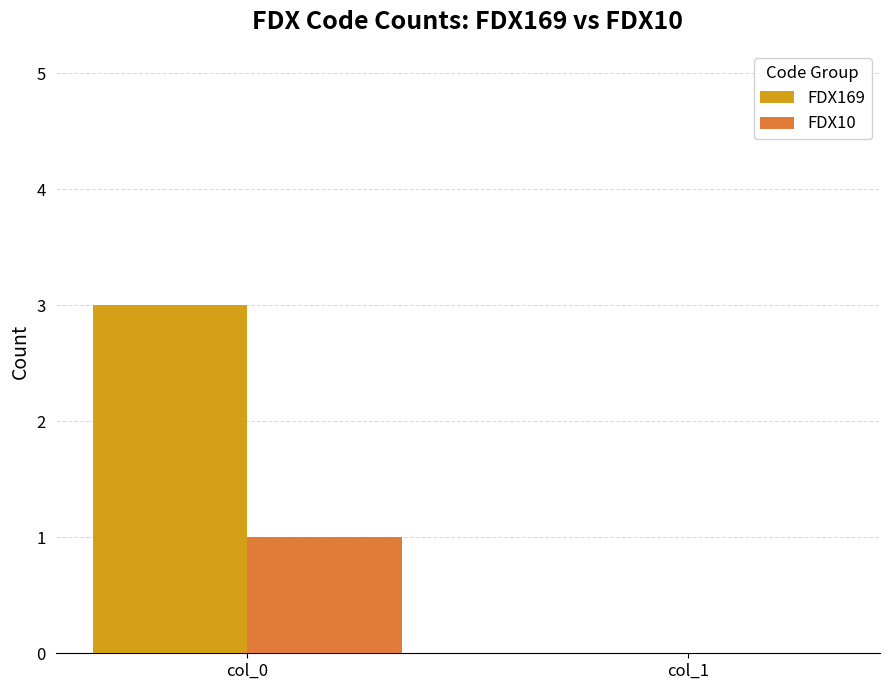

Which series has the largest range (max minus min)?

FDX169